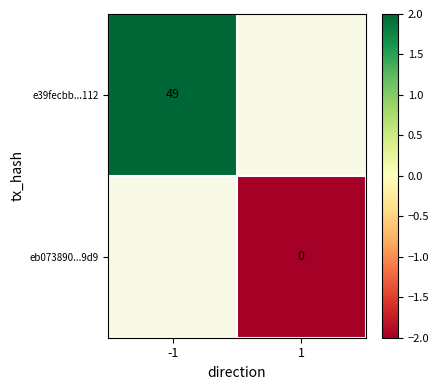

Count the number of data series in this chart.

2